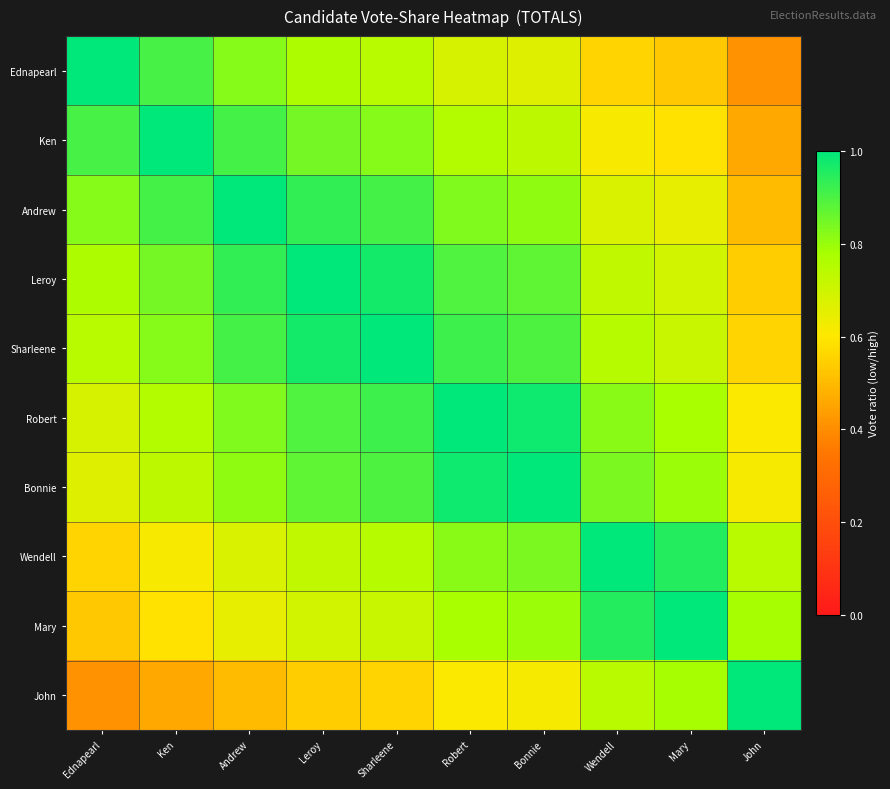

Reading left to right, transcribe all the data shown in this chart.

Ednapearl: Ednapearl=1.0	Ken=0.9	Andrew=0.8	Leroy=0.8	Sharleene=0.7	Robert=0.7	Bonnie=0.7	Wendell=0.6	Mary=0.5	John=0.4
Ken: Ednapearl=0.9	Ken=1.0	Andrew=0.9	Leroy=0.8	Sharleene=0.8	Robert=0.8	Bonnie=0.7	Wendell=0.6	Mary=0.6	John=0.5
Andrew: Ednapearl=0.8	Ken=0.9	Andrew=1.0	Leroy=0.9	Sharleene=0.9	Robert=0.8	Bonnie=0.8	Wendell=0.7	Mary=0.6	John=0.5
Leroy: Ednapearl=0.8	Ken=0.8	Andrew=0.9	Leroy=1.0	Sharleene=1.0	Robert=0.9	Bonnie=0.9	Wendell=0.7	Mary=0.7	John=0.5
Sharleene: Ednapearl=0.7	Ken=0.8	Andrew=0.9	Leroy=1.0	Sharleene=1.0	Robert=0.9	Bonnie=0.9	Wendell=0.7	Mary=0.7	John=0.6
Robert: Ednapearl=0.7	Ken=0.8	Andrew=0.8	Leroy=0.9	Sharleene=0.9	Robert=1.0	Bonnie=1.0	Wendell=0.8	Mary=0.8	John=0.6
Bonnie: Ednapearl=0.7	Ken=0.7	Andrew=0.8	Leroy=0.9	Sharleene=0.9	Robert=1.0	Bonnie=1.0	Wendell=0.8	Mary=0.8	John=0.6
Wendell: Ednapearl=0.6	Ken=0.6	Andrew=0.7	Leroy=0.7	Sharleene=0.7	Robert=0.8	Bonnie=0.8	Wendell=1.0	Mary=1.0	John=0.7
Mary: Ednapearl=0.5	Ken=0.6	Andrew=0.6	Leroy=0.7	Sharleene=0.7	Robert=0.8	Bonnie=0.8	Wendell=1.0	Mary=1.0	John=0.8
John: Ednapearl=0.4	Ken=0.5	Andrew=0.5	Leroy=0.5	Sharleene=0.6	Robert=0.6	Bonnie=0.6	Wendell=0.7	Mary=0.8	John=1.0